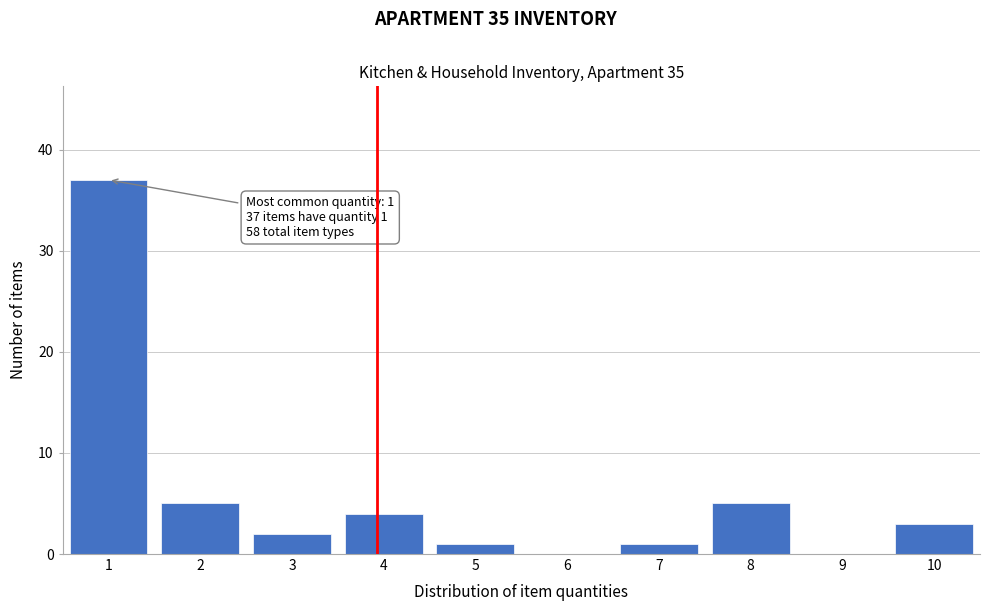

Reading left to right, extract all data points from this chart.

1=37	2=5	3=2	4=4	5=1	6=0	7=1	8=5	9=0	10=3